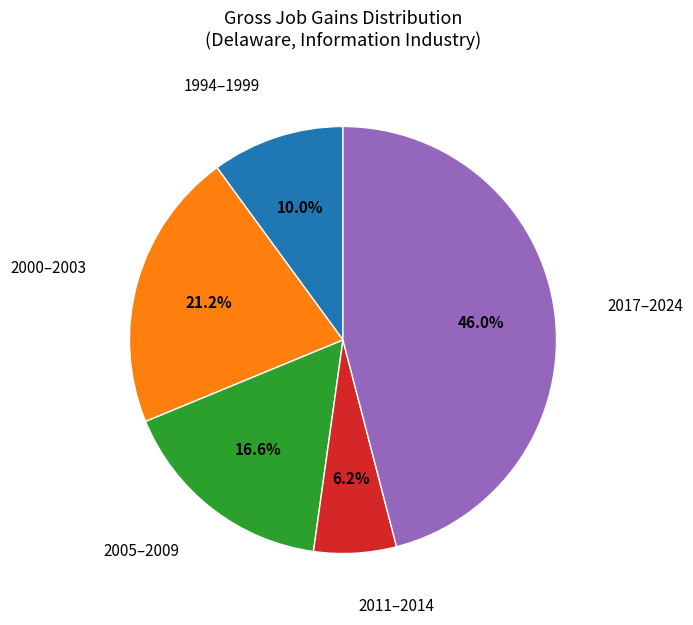

Is there a majority slice in this chart?

No